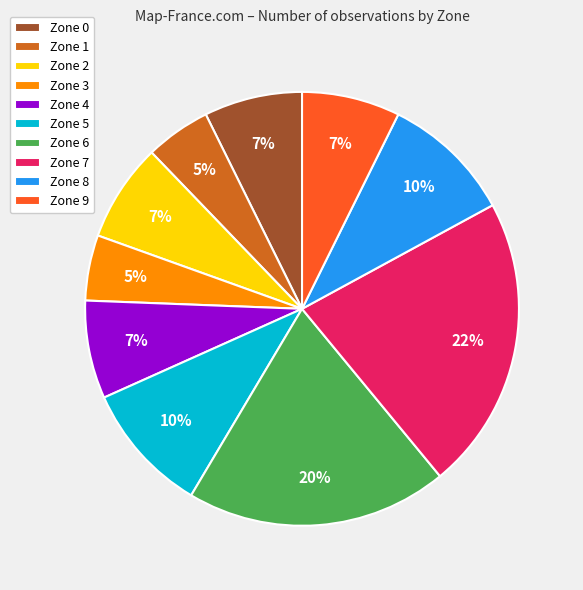

Approximately how many times larger is the value at Zone 0 compared to Zone 2?

1.0